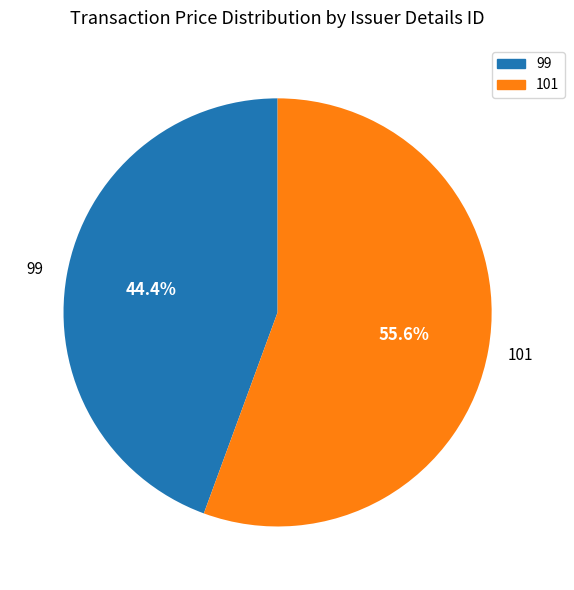

Which slice represents more than half of the pie?

101